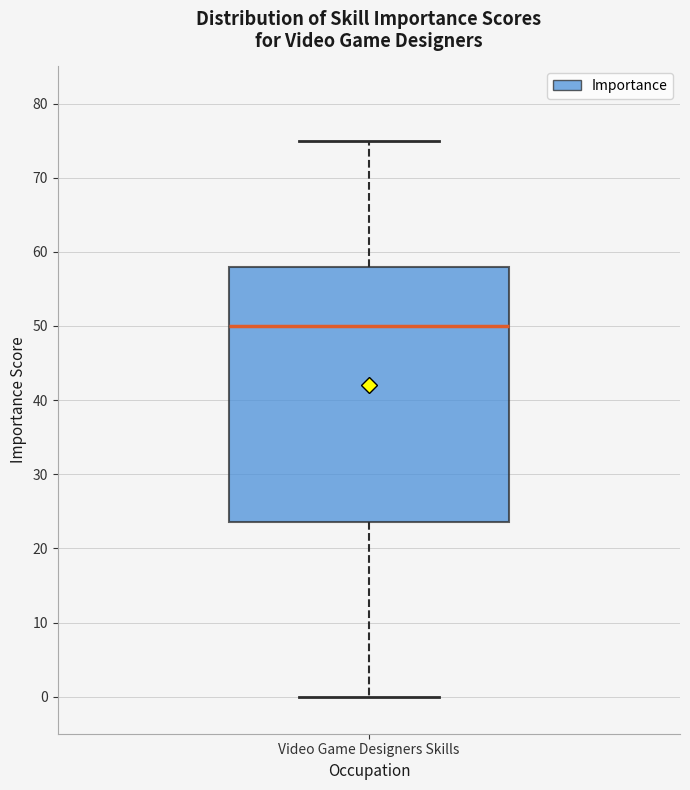

Read this box plot against the y-axis: the position of the median line, the range covered by the box, and the ends of both whiskers. The values are not printed on the chart, so give them approximately, as read against the axis.

median 50, box 24 to 58, whiskers 0 to 75